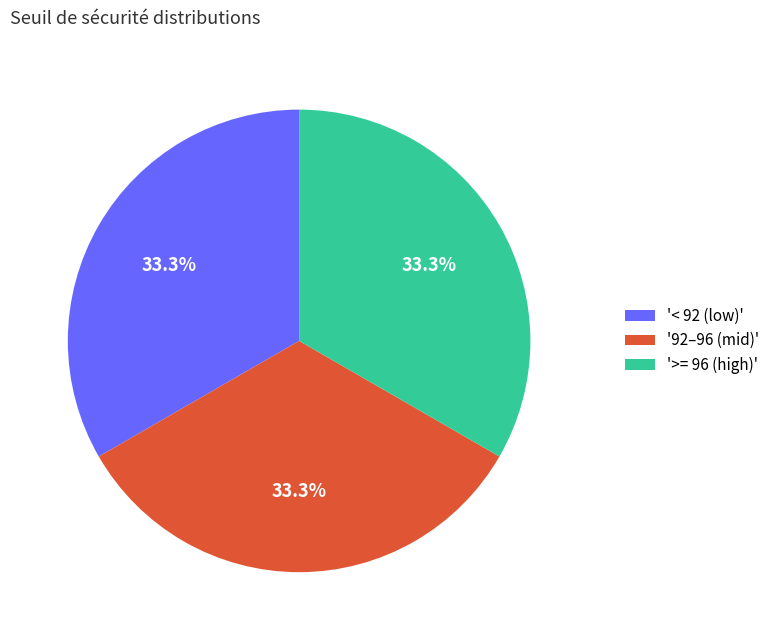

Approximately how many times larger is the value at '>= 96 (high)' compared to '< 92 (low)'?

1.0